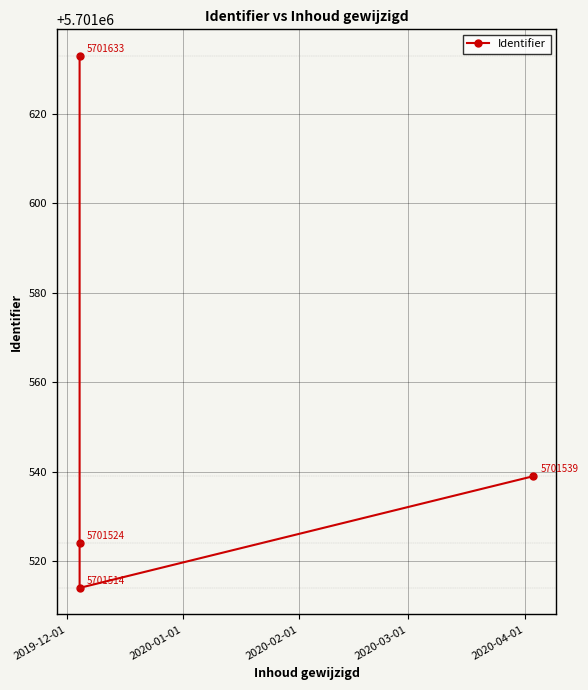

How many interior local valleys (lower than both neighbors) does the data have?

1